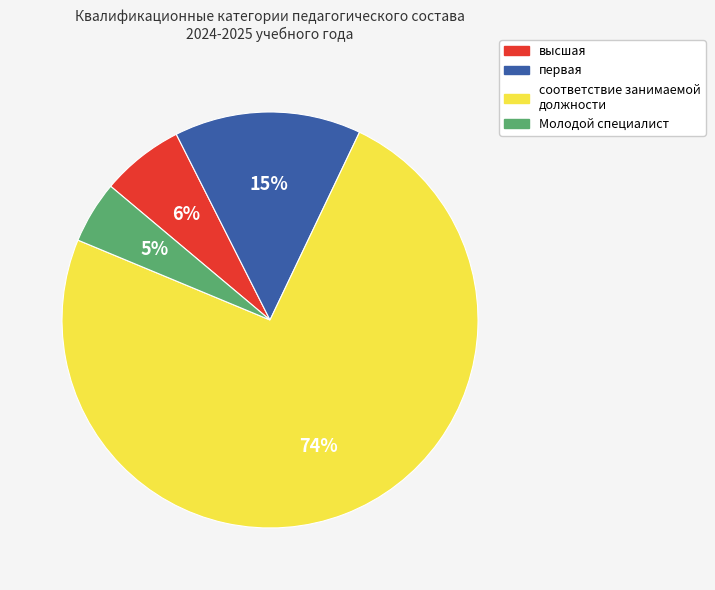

The Молодой специалист slice represents 5% of the pie. True or false?

True